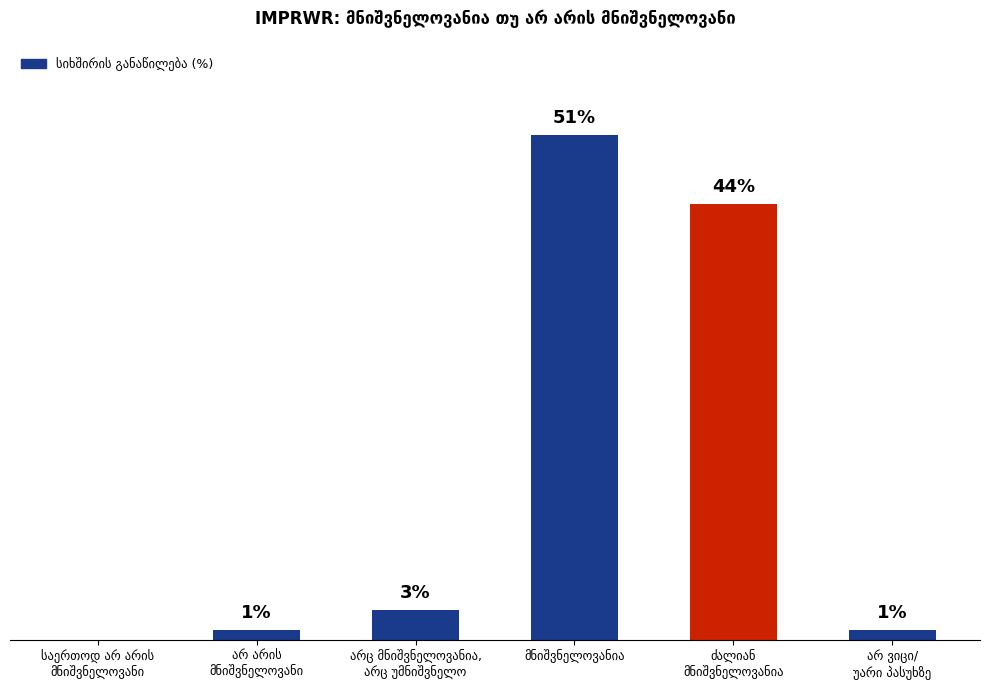

Reading left to right, extract all data points from this chart.

0	1	3	51	44	1